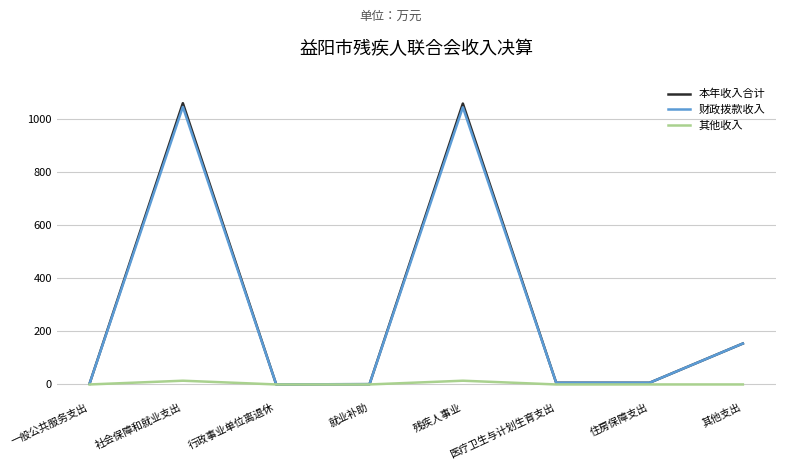

Which series has the largest range (max minus min)?

本年收入合计